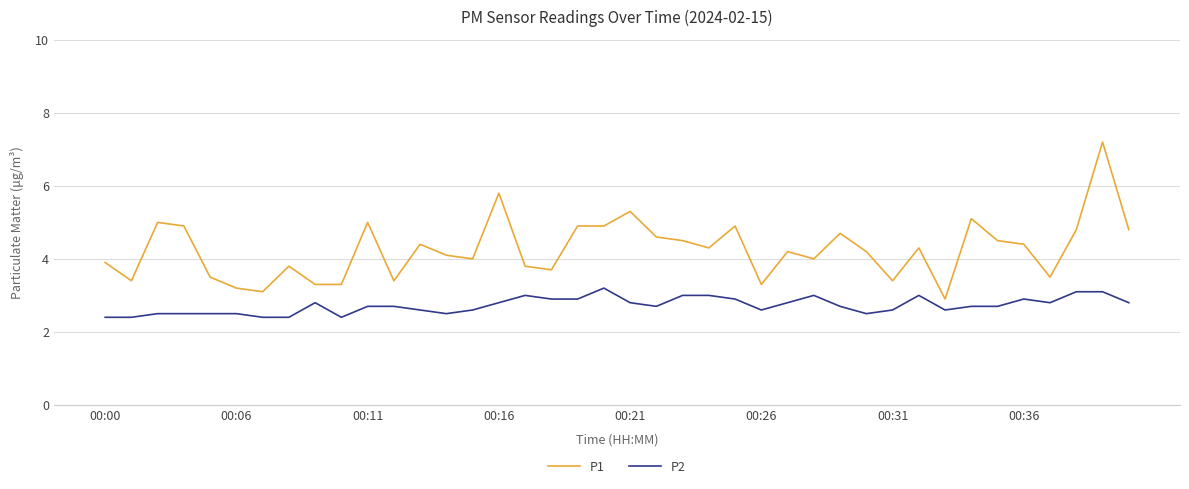

Rank the series by their maximum value, from lowest to highest.

P2, P1